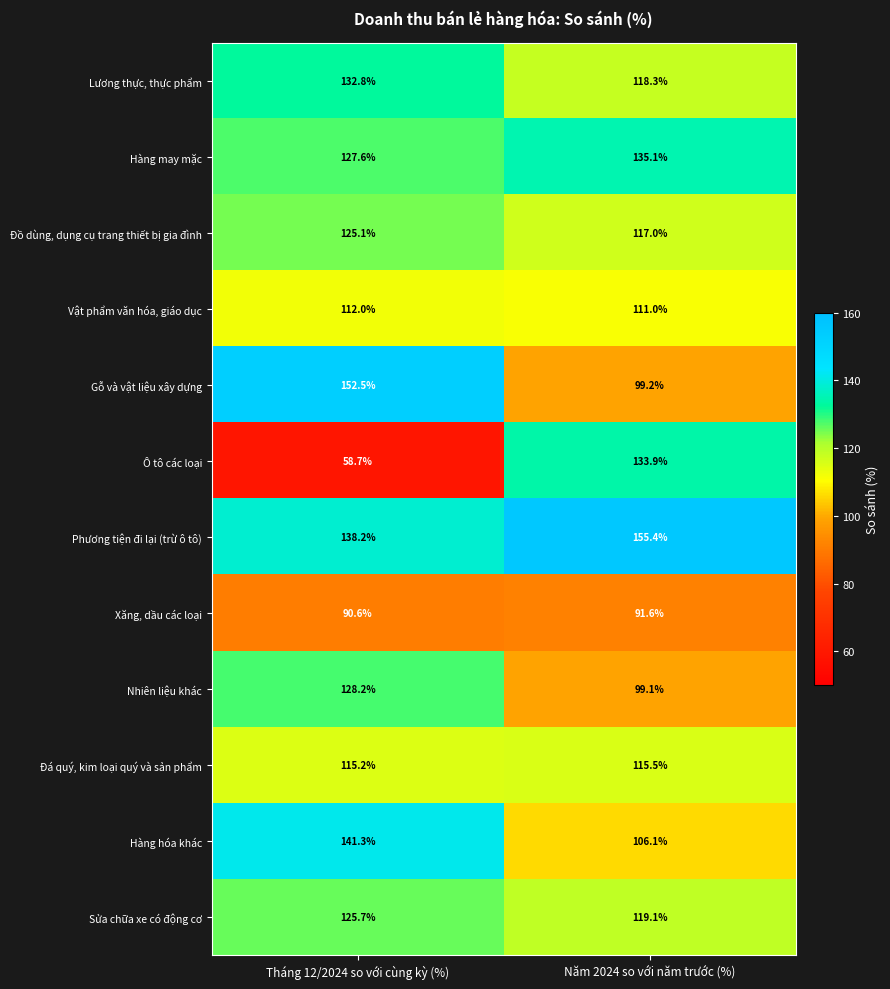

True or false: Đá quý, kim loại quý và sản phẩm has a value of 179.8 at Tháng 12/2024 so với cùng kỳ (%).

False